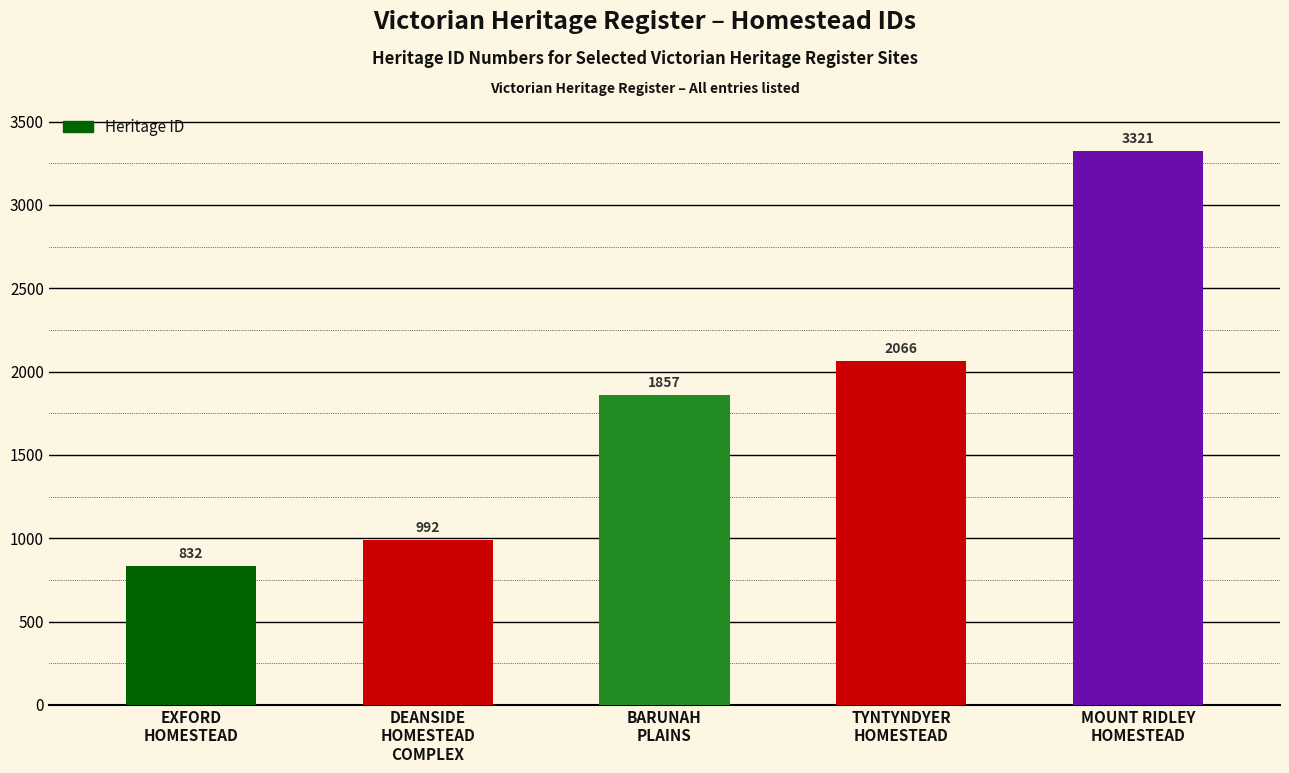

Between BARUNAH
PLAINS and TYNTYNDYER
HOMESTEAD, which is larger?

TYNTYNDYER
HOMESTEAD